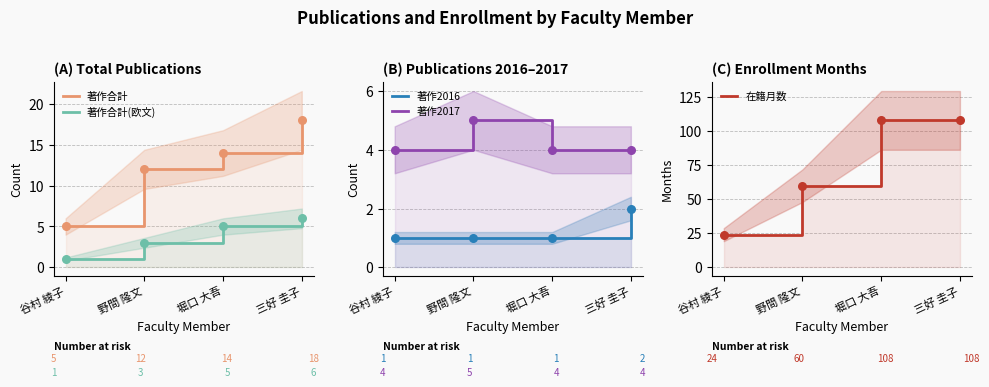

Which series contains the lowest Y value?

著作合計(欧文)